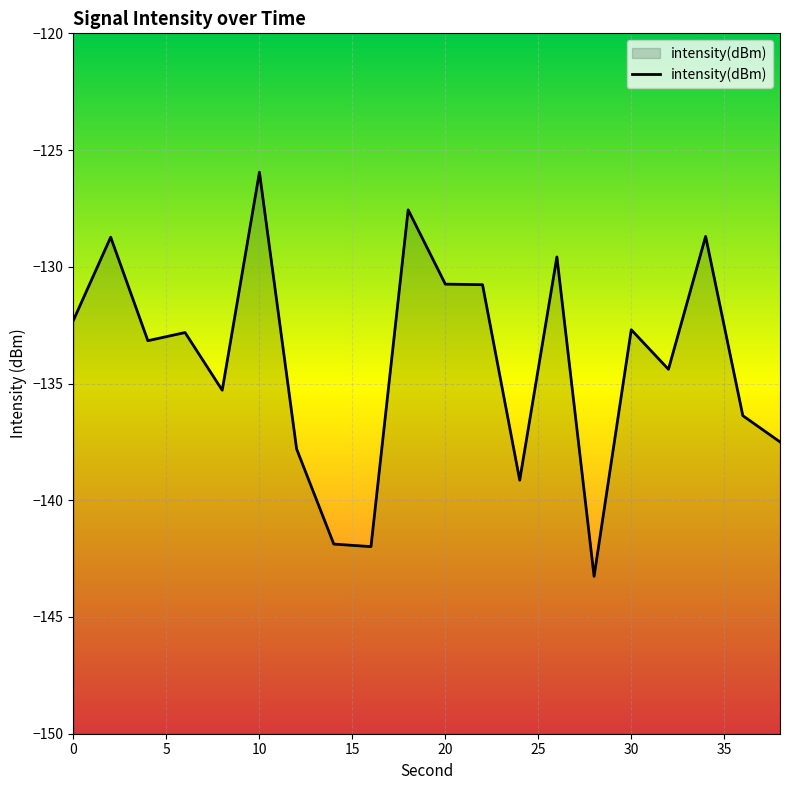

Reading left to right, extract all data points from this chart.

-132.3	-128.7	-133.2	-132.8	-135.3	-125.9	-137.8	-141.9	-142.0	-127.6	-130.7	-130.8	-139.1	-129.6	-143.3	-132.7	-134.4	-128.7	-136.4	-137.5